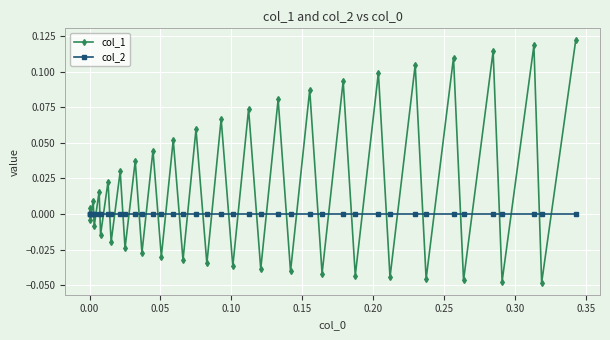

How many series are shown in this chart?

2